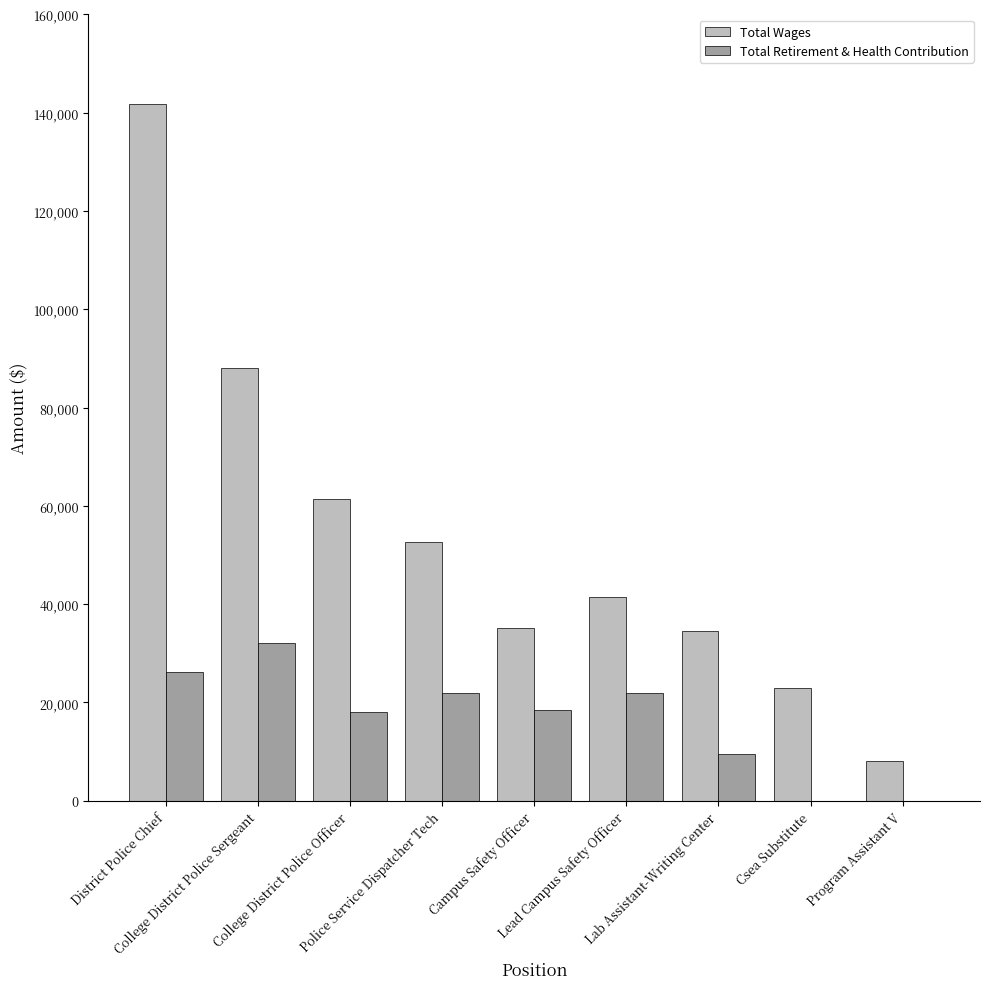

What is the maximum value for Total Wages?

141769.0